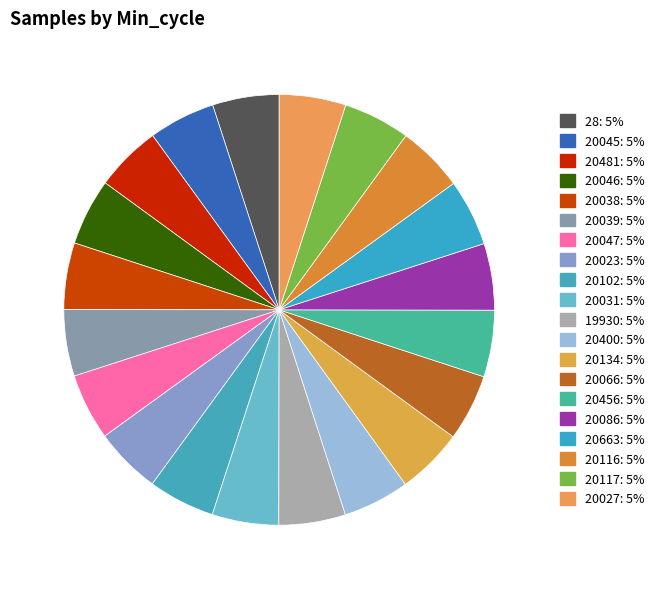

Is it true that 20102 is 5% of the pie?

True